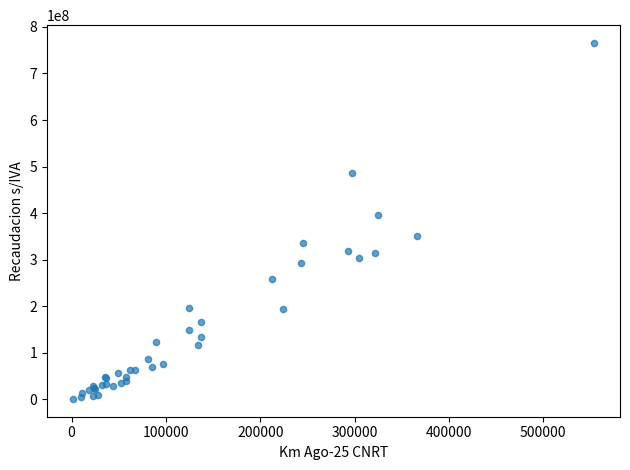

What Y value in the scatter plot is closest to 383213790?

396526776.8